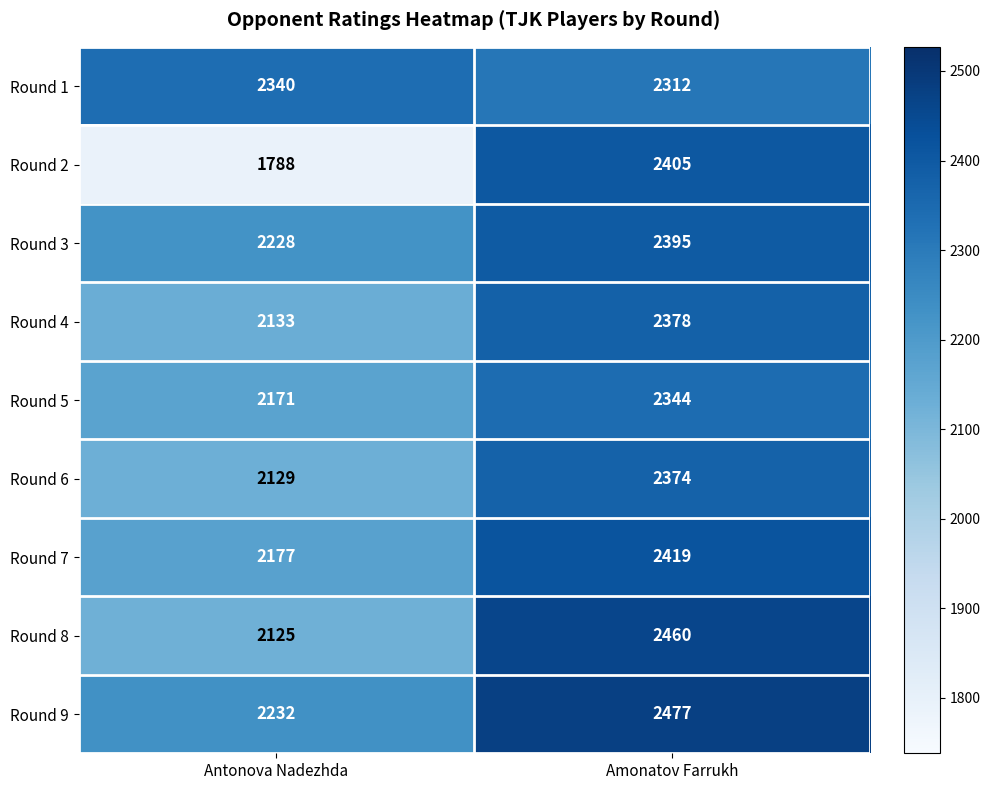

Rank the series at Antonova Nadezhda from highest to lowest value.

Round 1, Round 9, Round 3, Round 7, Round 5, Round 4, Round 6, Round 8, Round 2